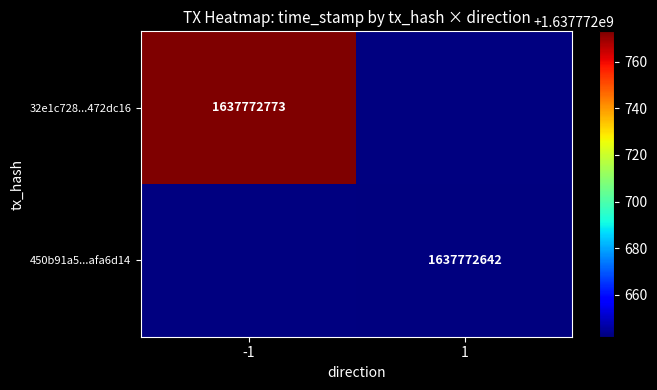

Which series changed the most between direction and time_stamp?

32e1c728d5a6f3c648d08ebbe4cb38ff472dc16